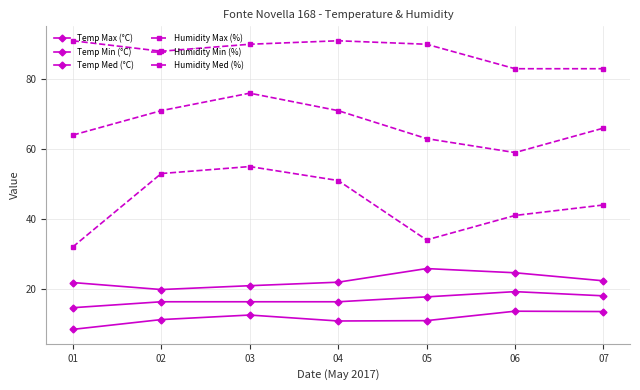

Where does the Humidity Min (%) series first go above 44?

02